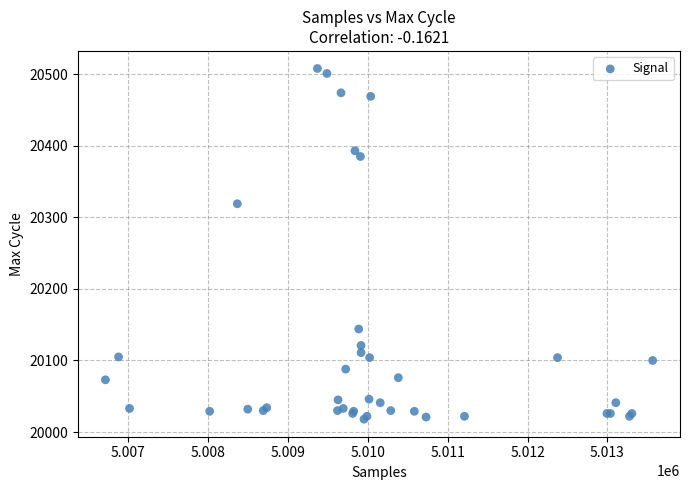

What Y value in the scatter plot is closest to 20263?

20319